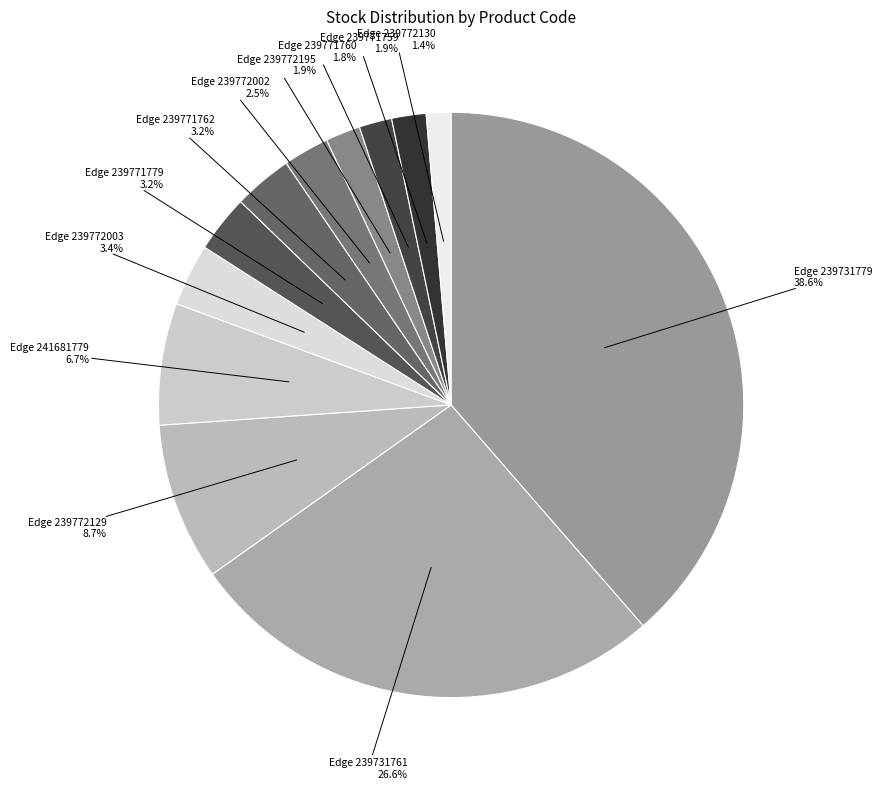

Which has a higher value, Edge 239772130 or Edge 241681779?

Edge 241681779